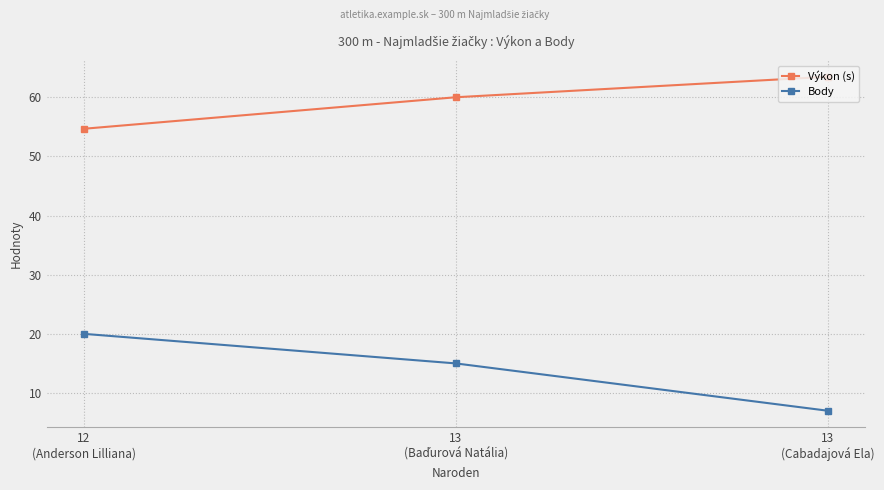

What is the value of the Výkon (s) point at the 2nd from the left?

60.0